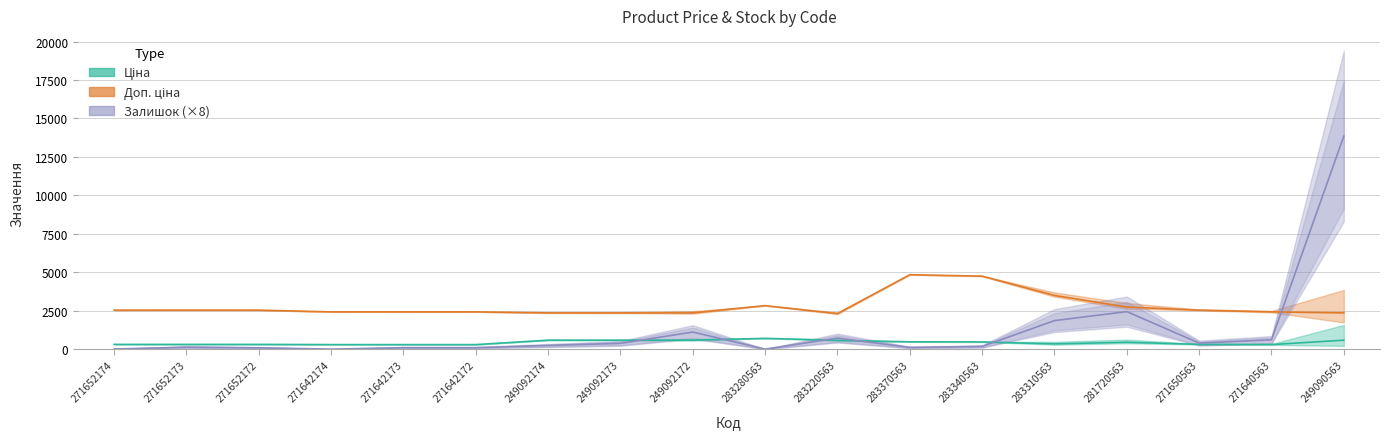

How many lines are shown in the chart?

3